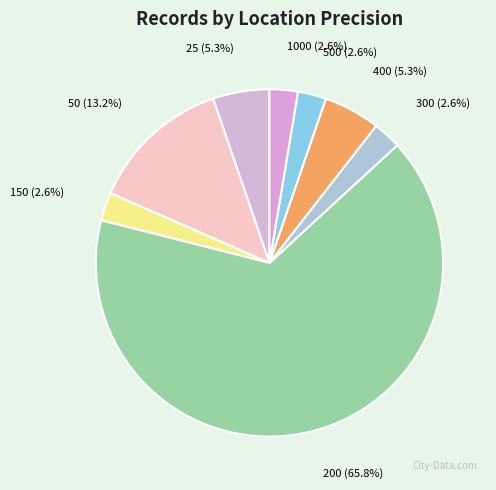

Is it true that 200 is 66% of the pie?

True